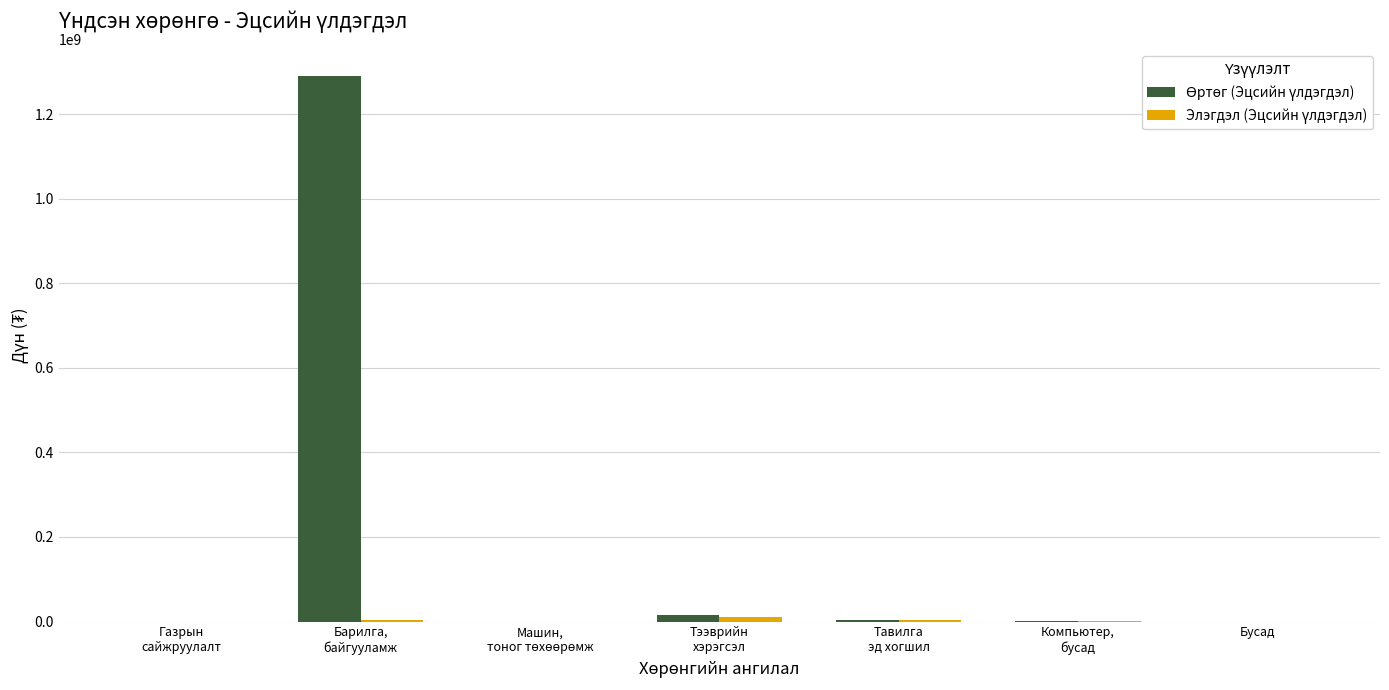

What is the greatest value displayed?

1290000000.0